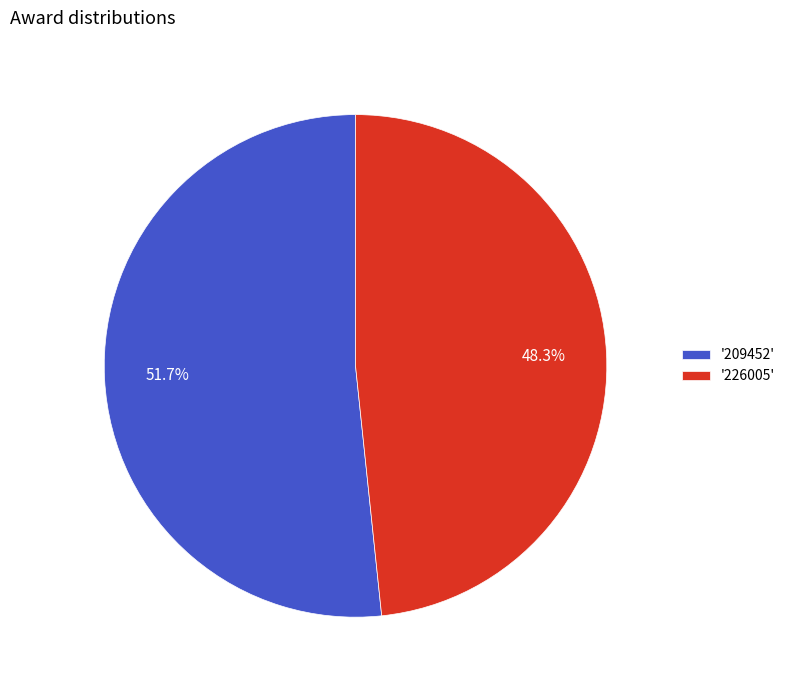

Rank the categories by value from lowest to highest.

'226005', '209452'